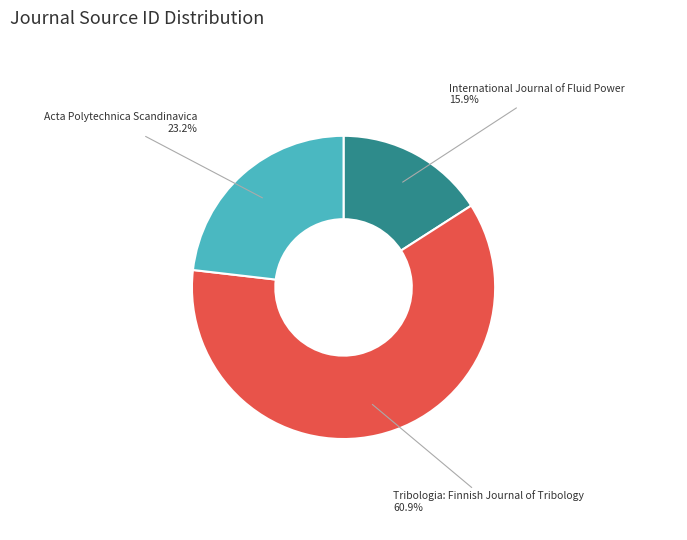

True or false: Tribologia: Finnish Journal of Tribology accounts for 69% of the total.

False